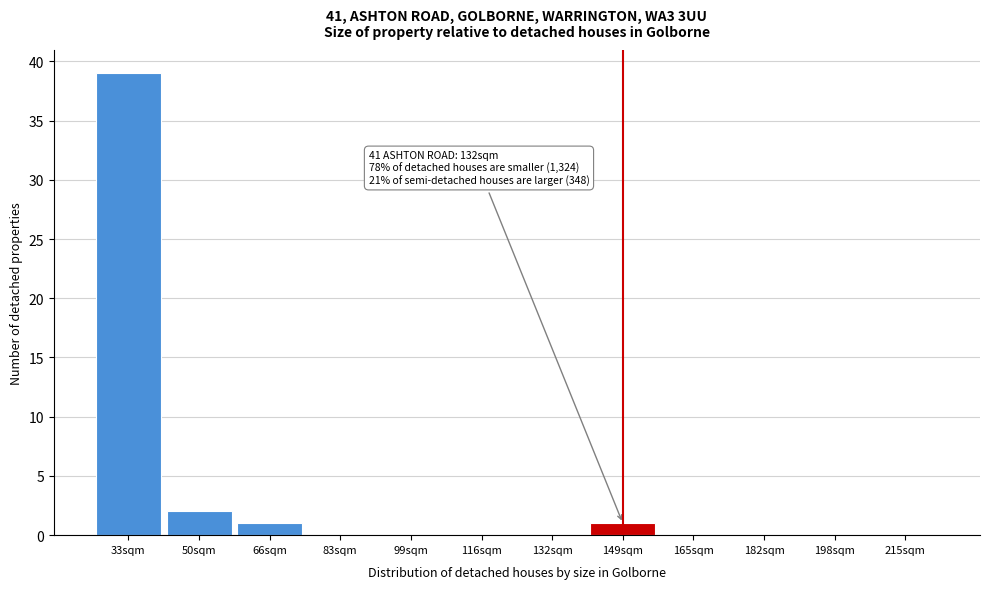

Reading right to left, list all the values displayed in this chart.

215sqm=0	198sqm=0	182sqm=0	165sqm=0	149sqm=1	132sqm=0	116sqm=0	99sqm=0	83sqm=0	66sqm=1	50sqm=2	33sqm=39